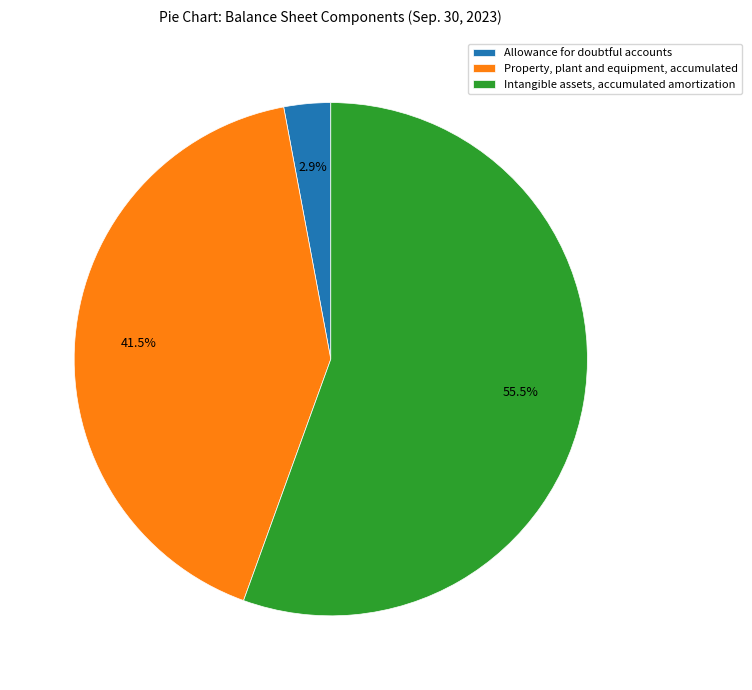

Between Property, plant and equipment, accumulated and Intangible assets, accumulated amortization, which is larger?

Intangible assets, accumulated amortization